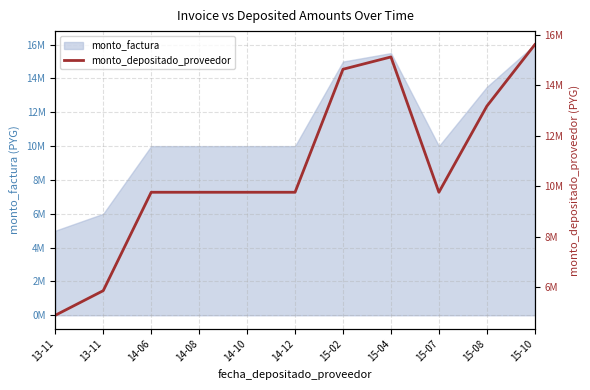

What is the average value?

10736880